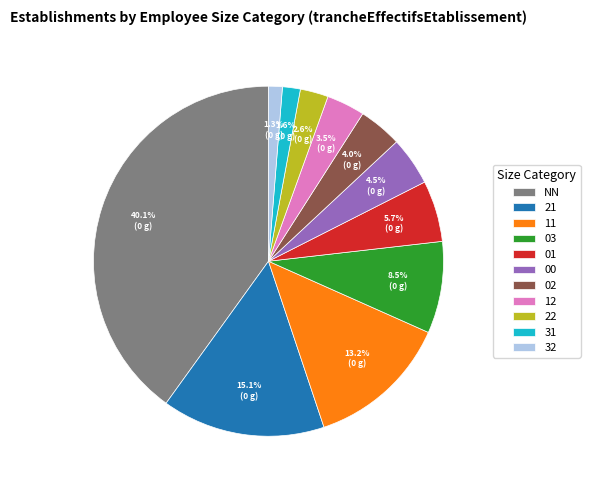

True or false: 00 accounts for 19% of the total.

False